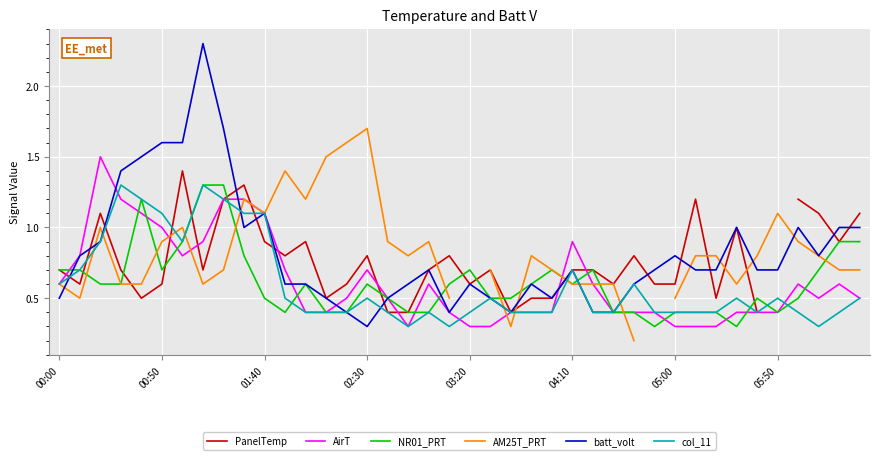

Which has a higher value, 22 or 39?

39